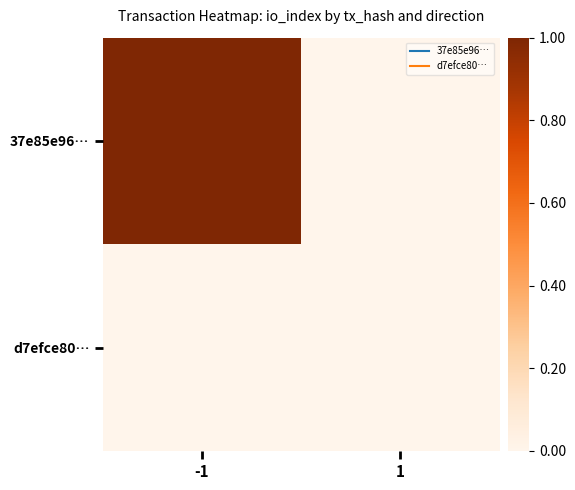

Reading left to right, extract all data points from this chart.

37e85e96…: -1=1	1=0
d7efce80…: -1=0	1=0